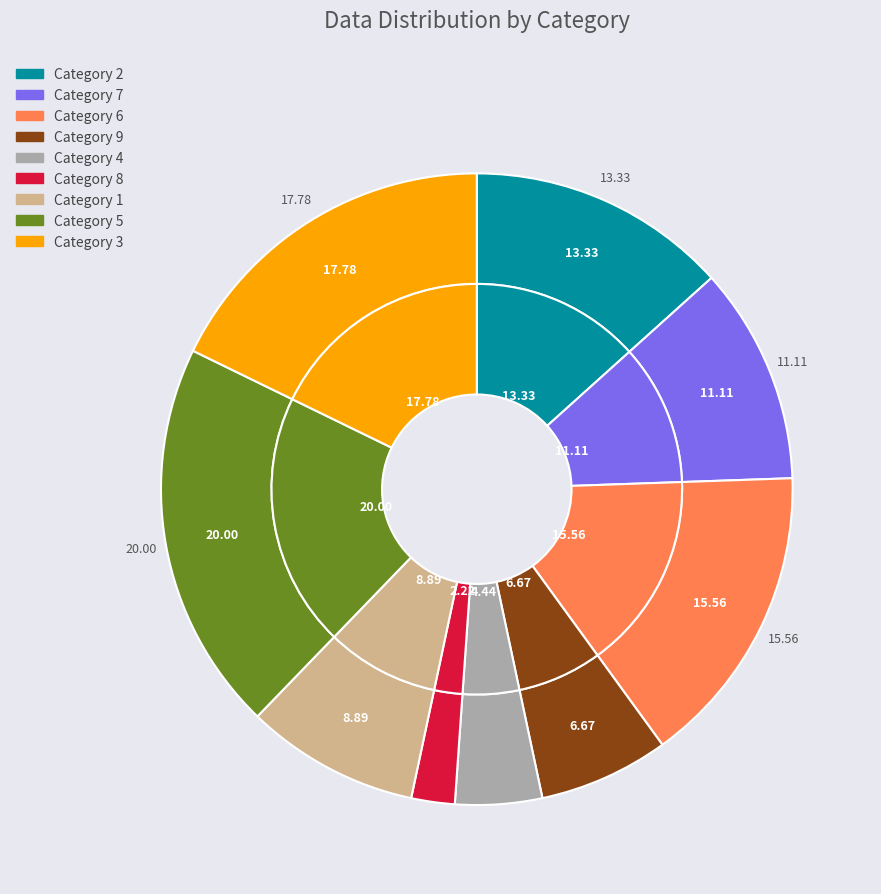

Approximately how many times larger is the value at 3 compared to 6?

1.1